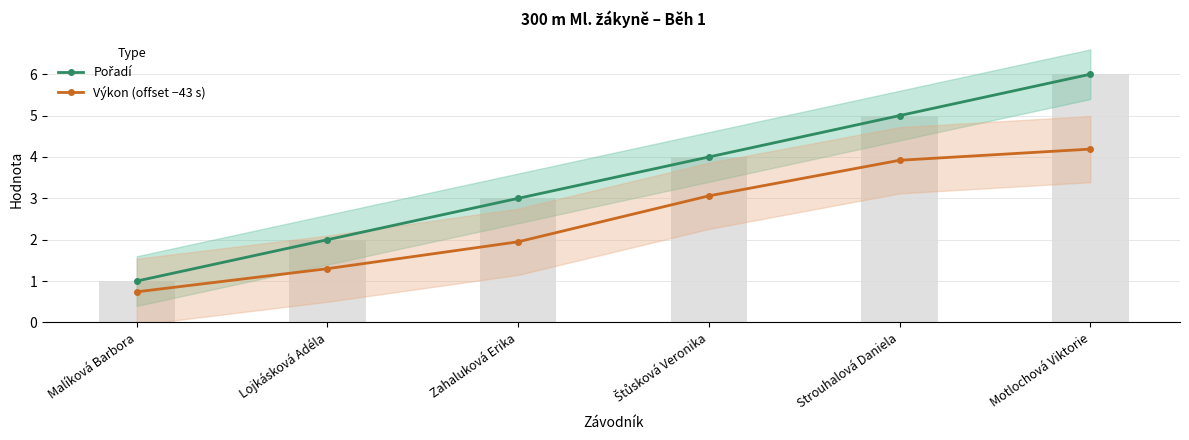

What is the difference between the second highest and minimum values in the Pořadí series?

4.0